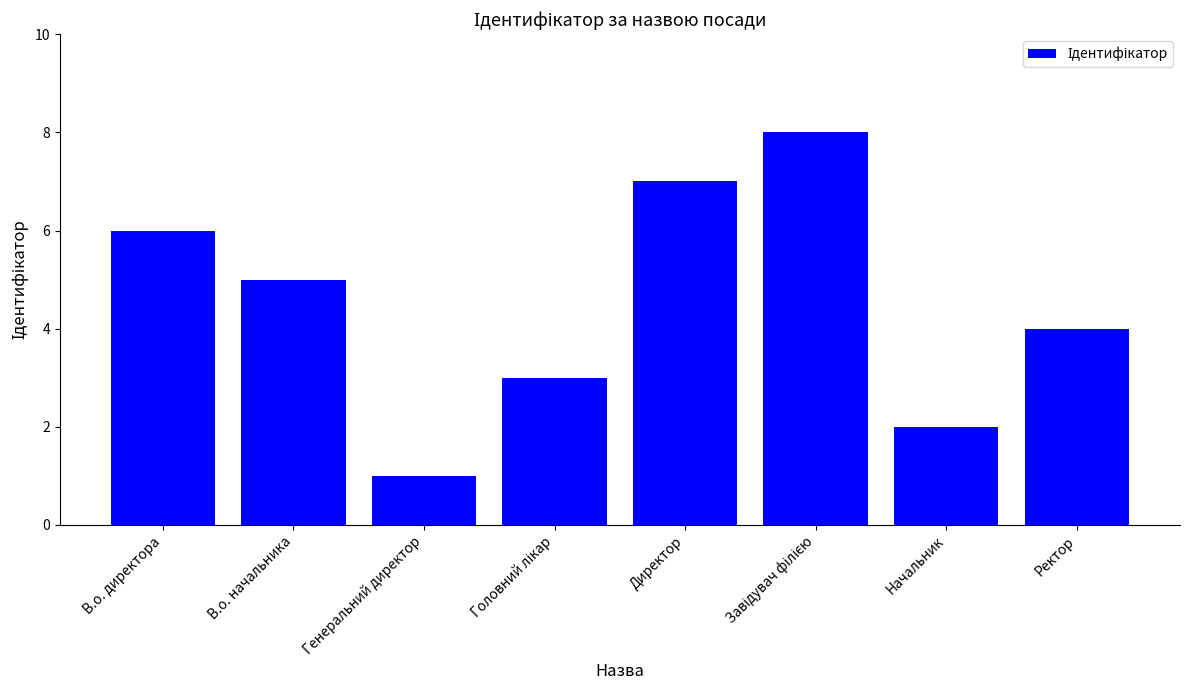

What is the greatest value displayed?

8